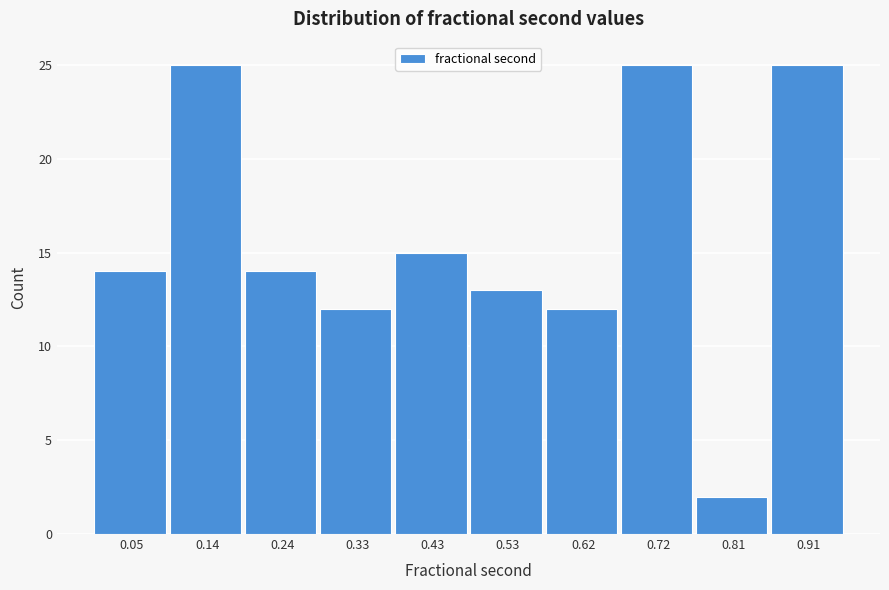

Reading left to right, list every bar in this chart as the range it spans on the x-axis followed by its height. Neither the bar edges nor the heights are printed on the chart, so give them approximately, as read against the axes.

0.00 to 0.10: 14
0.10 to 0.19: 25
0.19 to 0.29: 14
0.29 to 0.38: 12
0.38 to 0.48: 15
0.48 to 0.57: 13
0.57 to 0.67: 12
0.67 to 0.76: 25
0.76 to 0.86: 2
0.86 to 0.95: 25